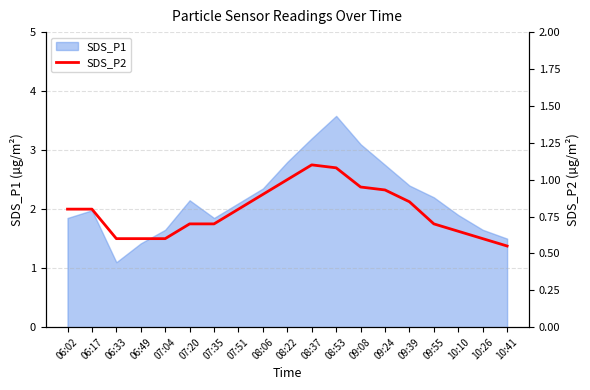

What position from the left is 07:51?

8